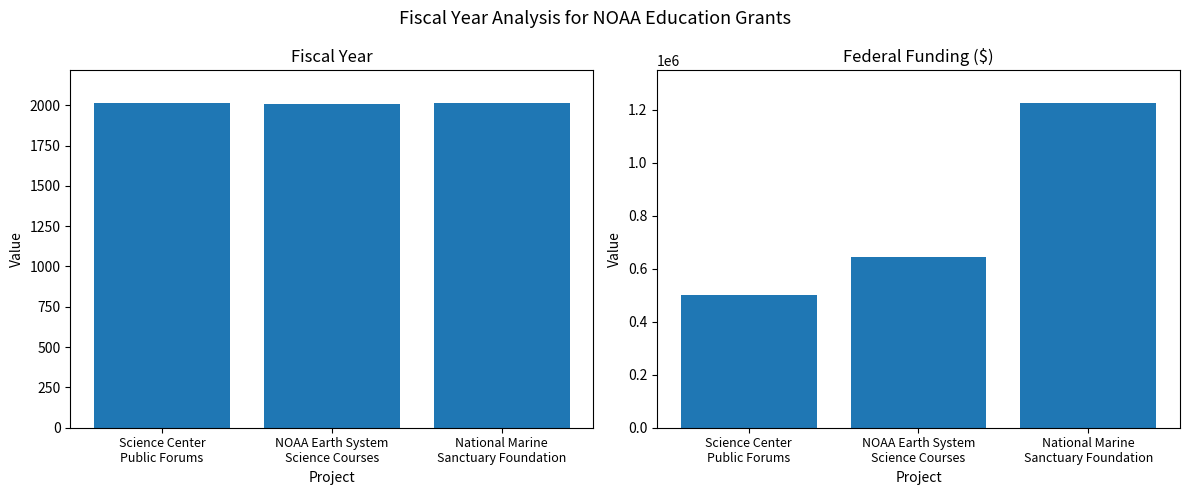

The Federal Funding ($) series shows 1127448 at NOAA Earth System
Science Courses. True or false?

False